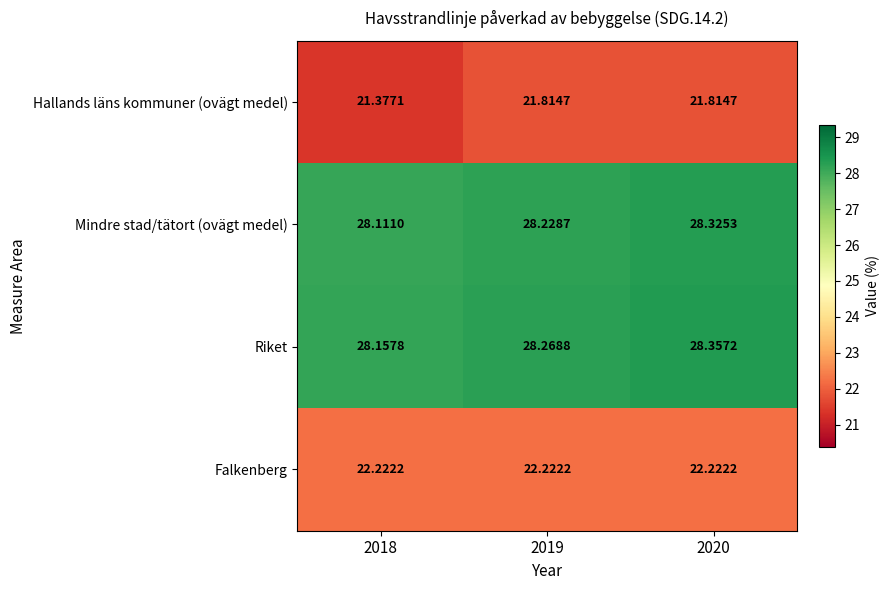

Which series has the widest spread of values?

Hallands läns kommuner (ovägt medel)